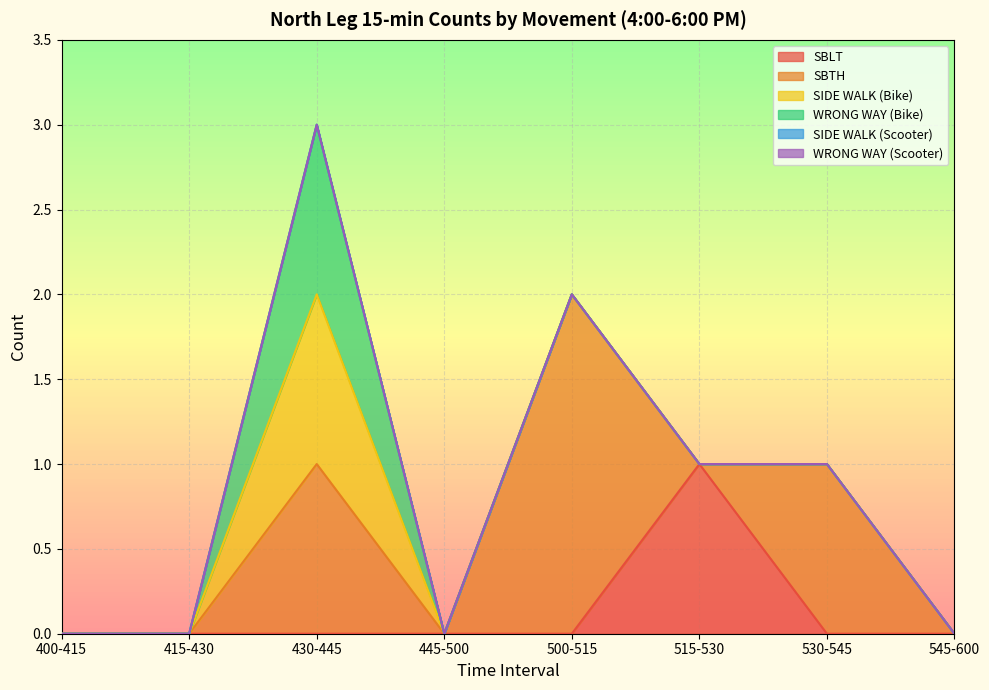

True or false: SBLT and SIDE WALK (Bike) intersect in this chart.

False